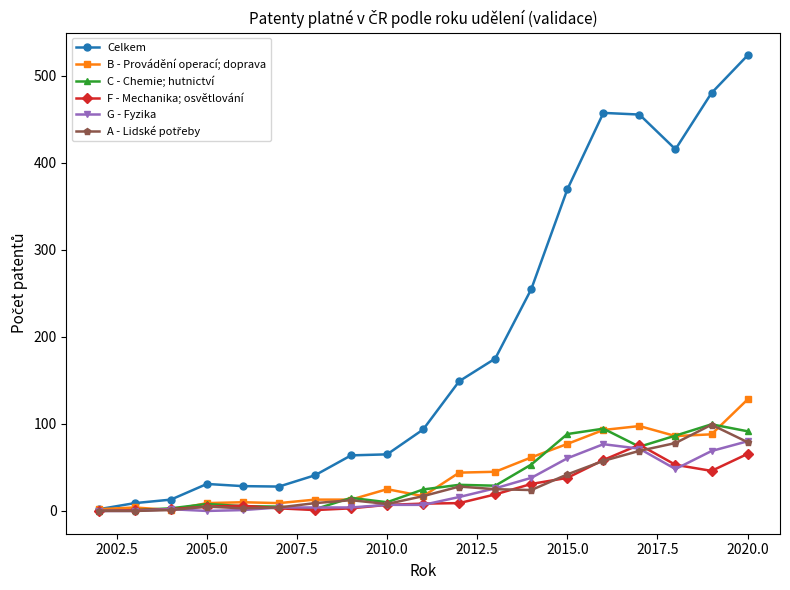

What is the highest value of the G - Fyzika series?

80.0